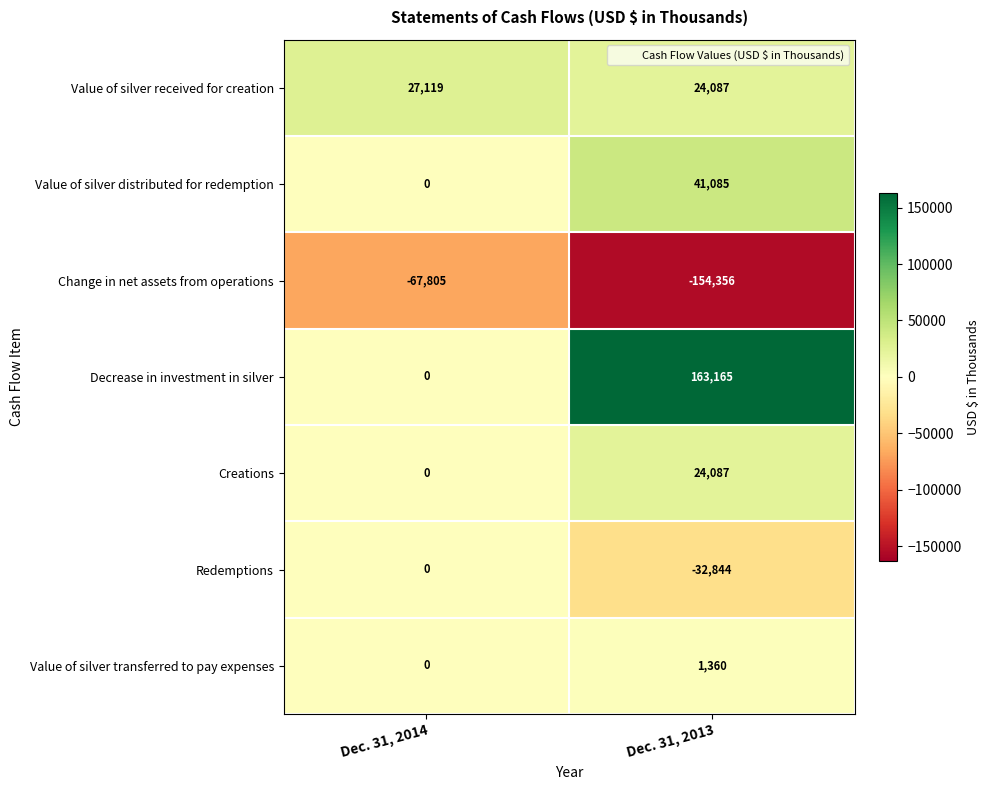

What is the difference between the highest and lowest values at Dec. 31, 2014?

94924